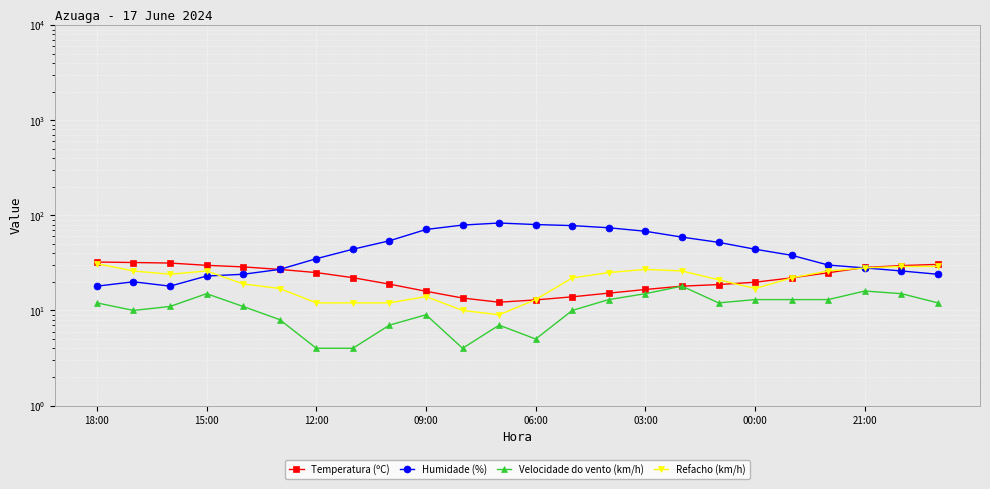

True or false: Temperatura (ºC) has a value of 8.2 at 14.

False